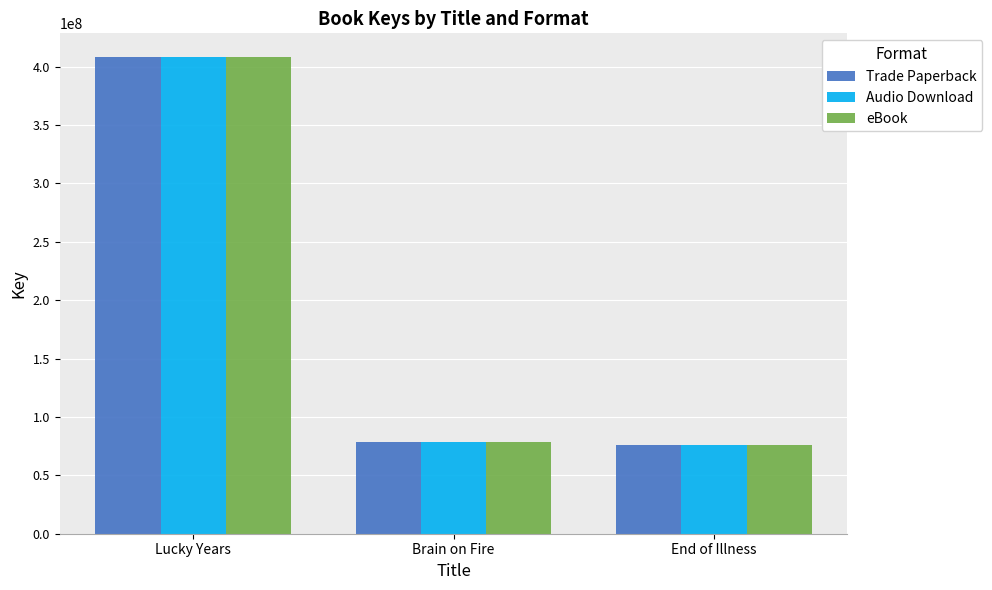

At which category is the sum across all series the highest?

Lucky Years